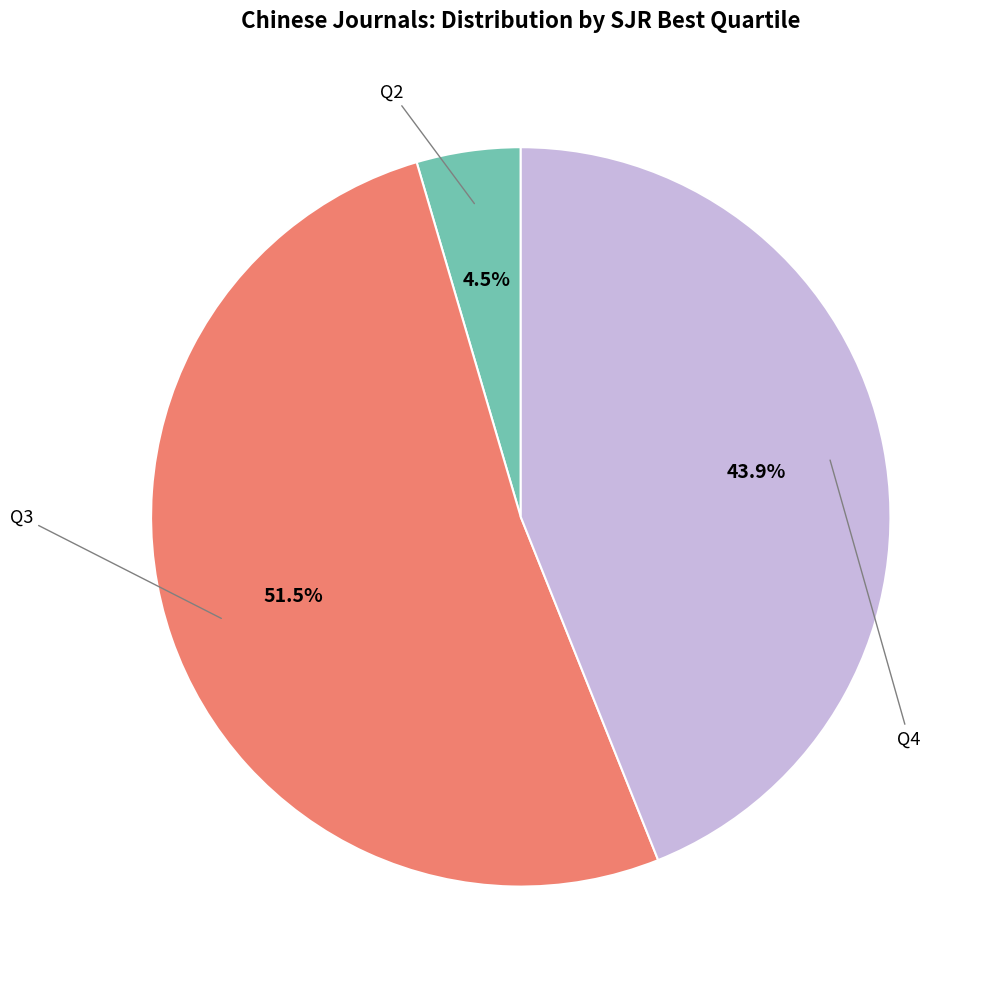

Does any single category account for the majority?

Yes